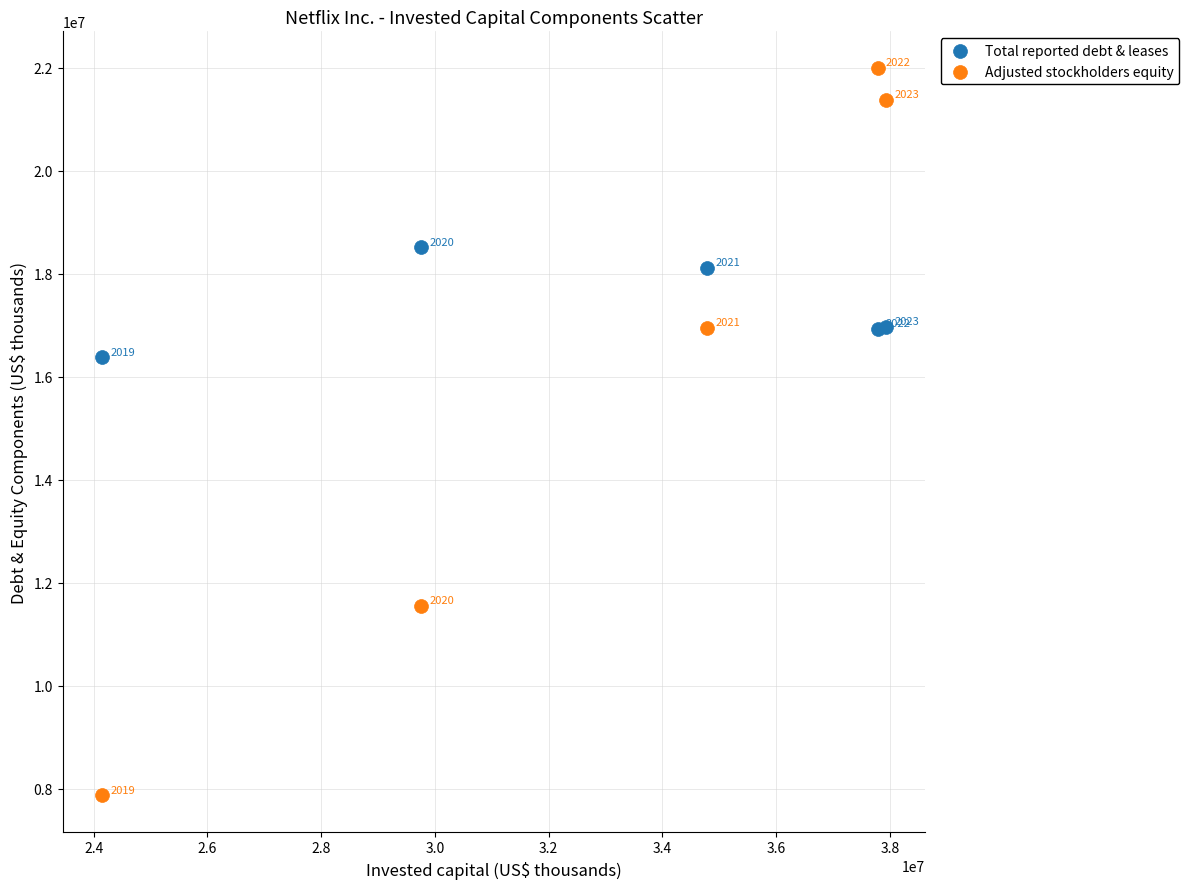

What are all the series names shown in the legend?

Total reported debt & leases, Adjusted stockholders equity